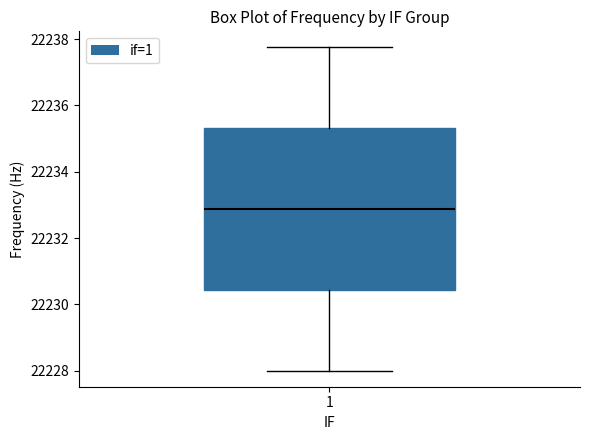

Where is the upper edge of the box at x = 1 on the y-axis? The values are not printed on the chart, so give them approximately, as read against the axis.

22235.4